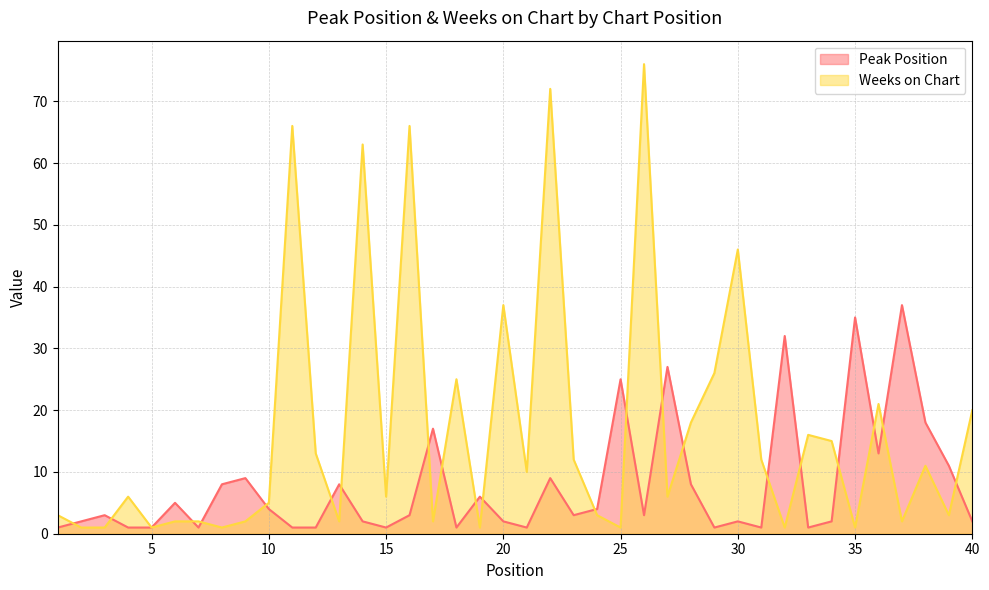

List the series in order of their overall mean, highest first.

Weeks on Chart, Peak Position